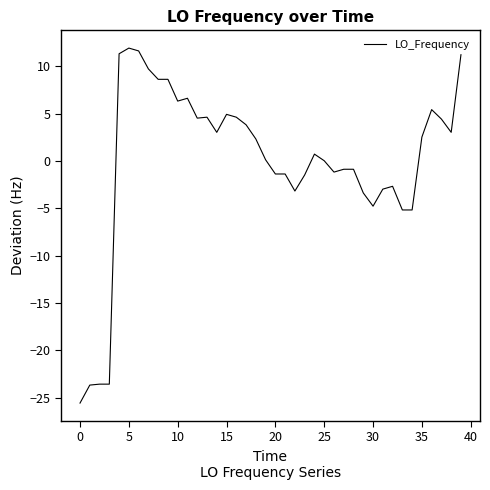

What is the difference between the maximum and minimum values?

37.5